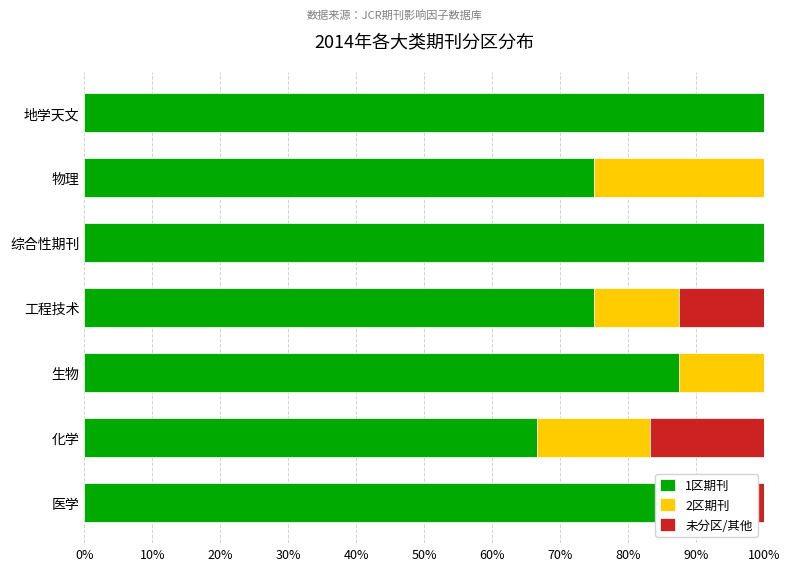

True or false: 1区期刊 has a value of 112.7 at 物理.

False